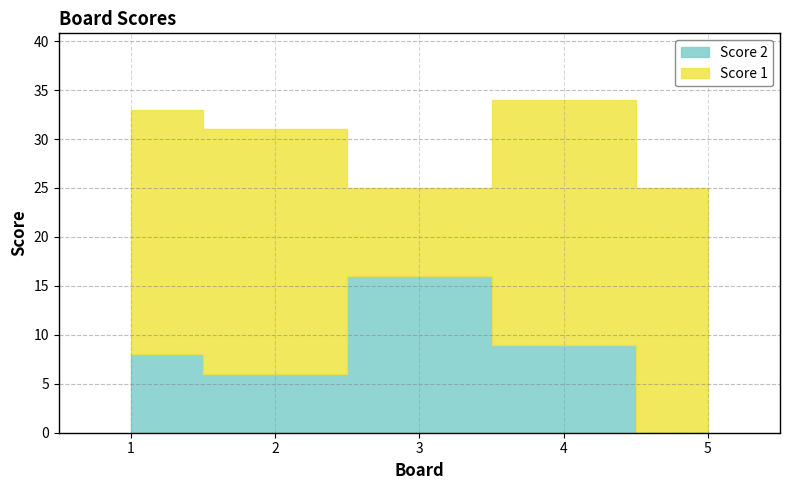

What is the sum of all Score 2 values?

39